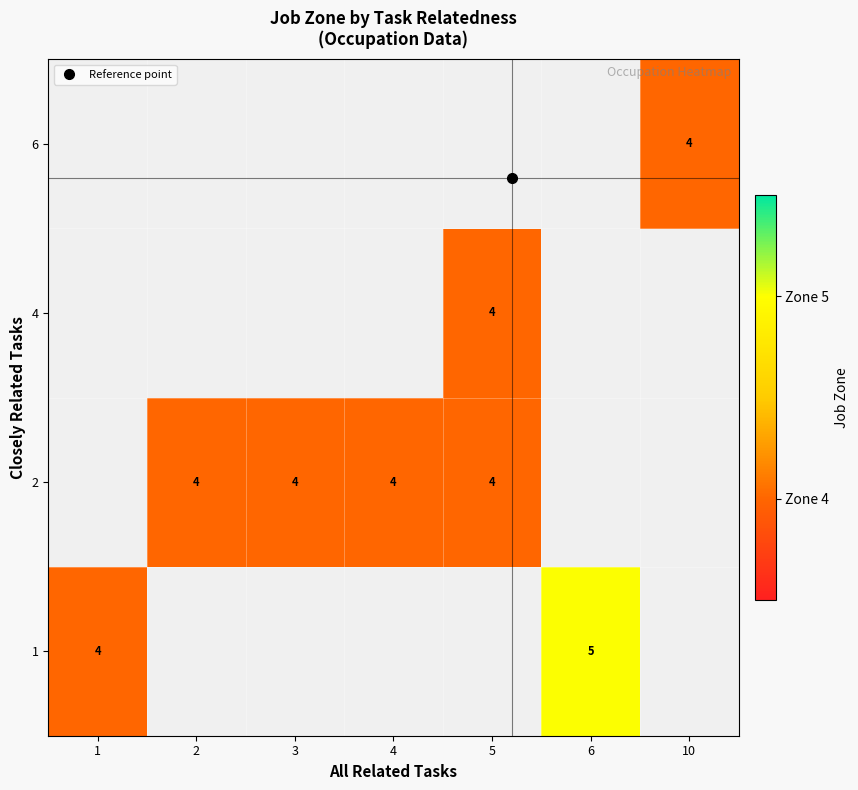

Which series changed the most between 2 and 5?

2